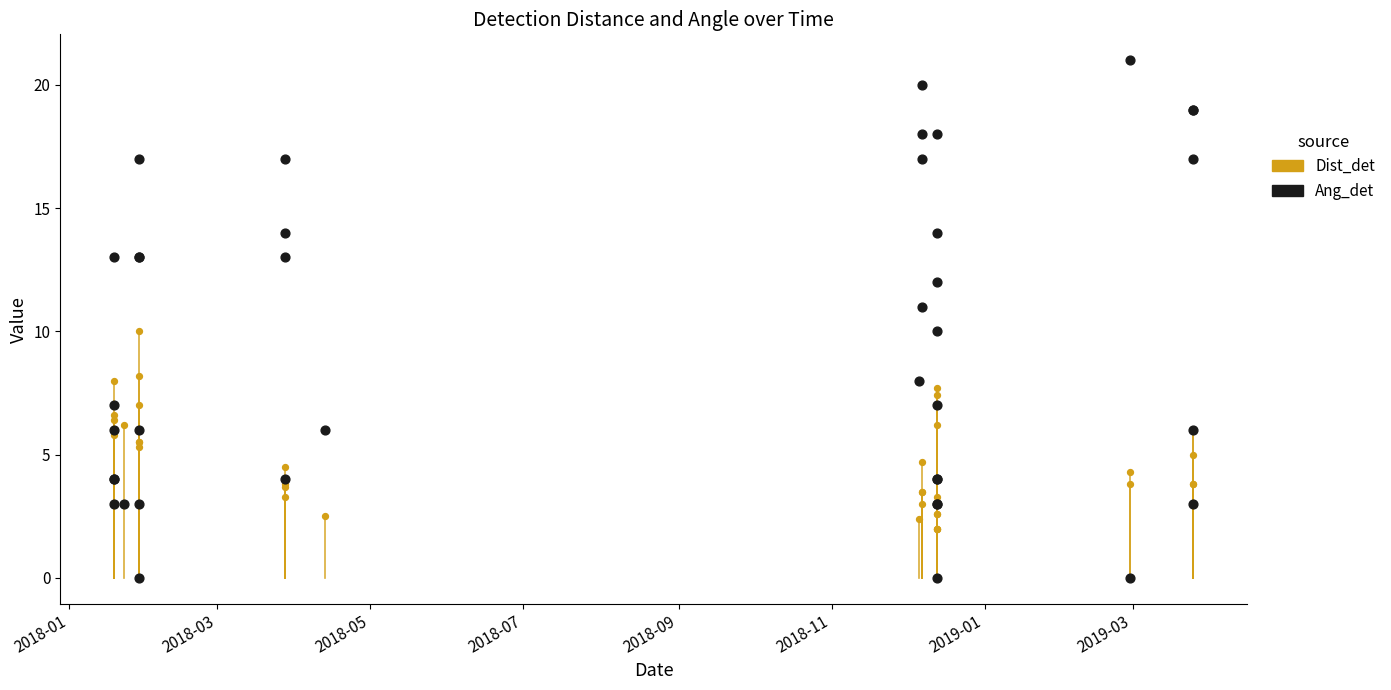

Which series reaches the minimum Y coordinate?

Ang_det